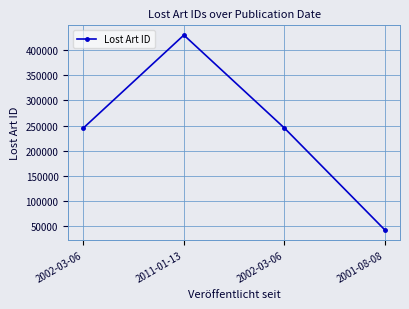

True or false: there are more than 1 points higher than both neighbors.

False